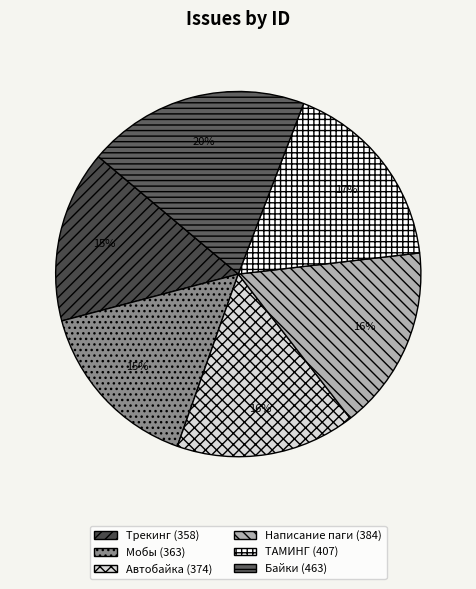

Which category has the biggest portion of the pie?

Байки (463)